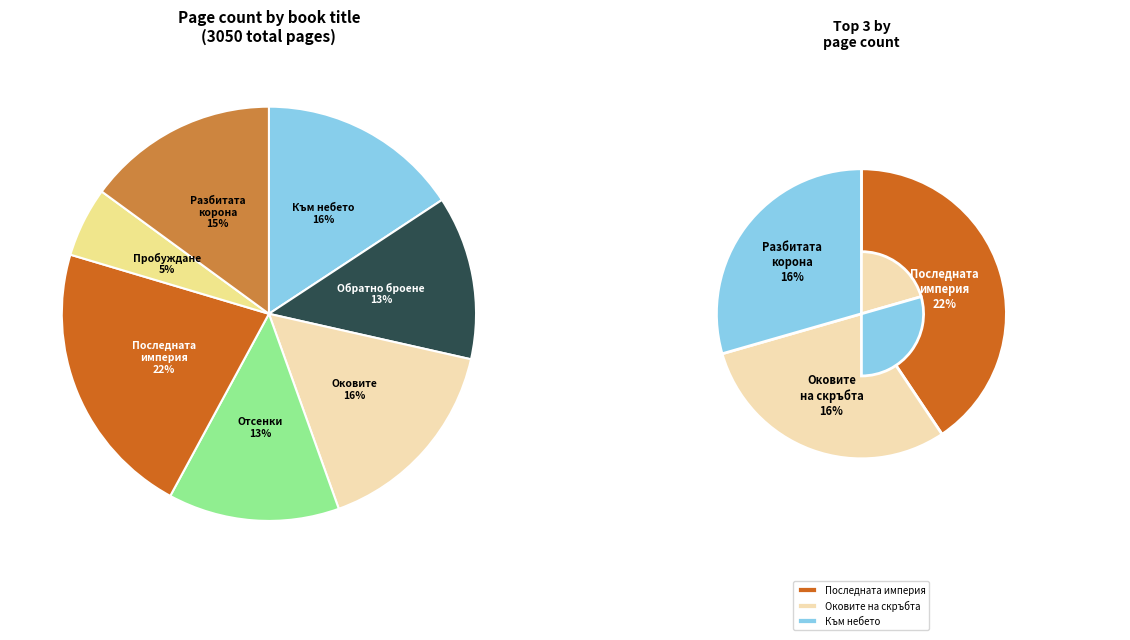

Combined, do Към небето and Обратно броене account for over 50%?

No